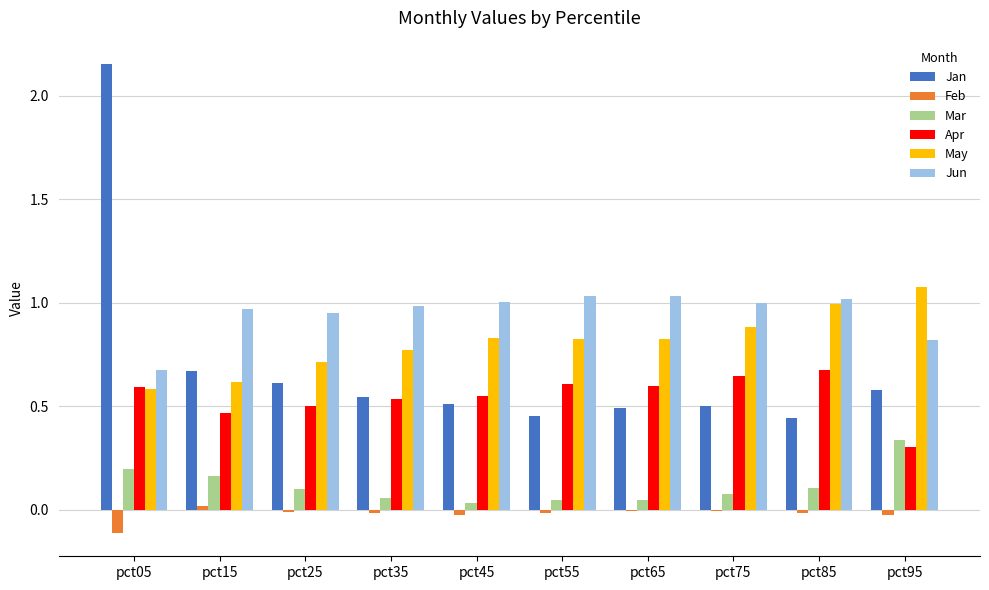

What is the total value across all series at pct75?

3.1